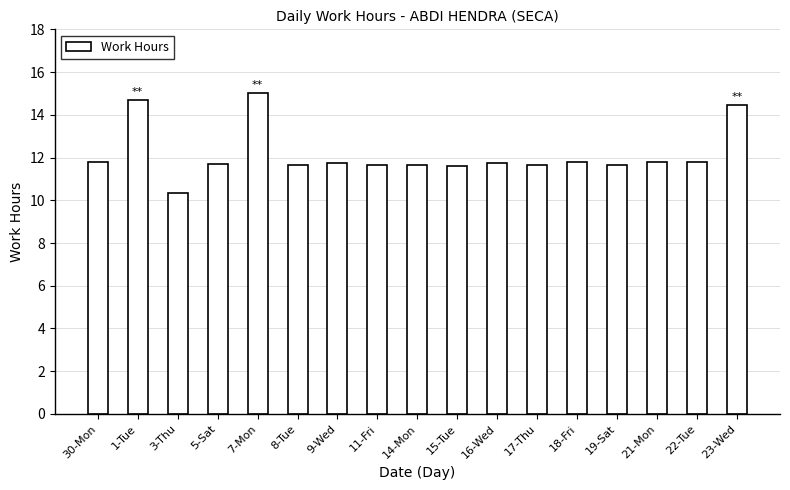

Where does the data first go above 11?

30-Mon